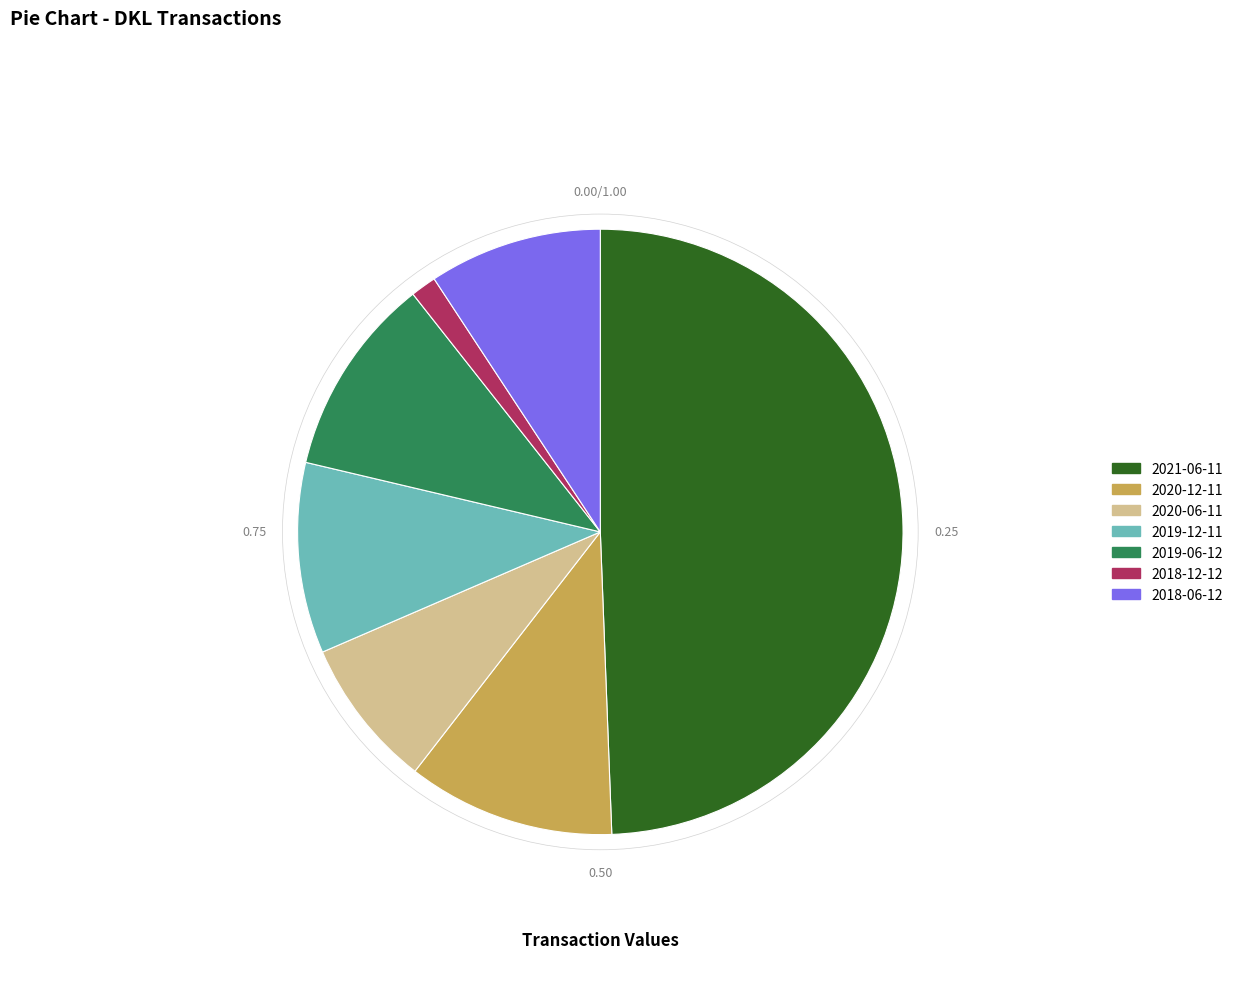

Is the sum of 2018-12-12 and 2019-06-12 greater than half?

No